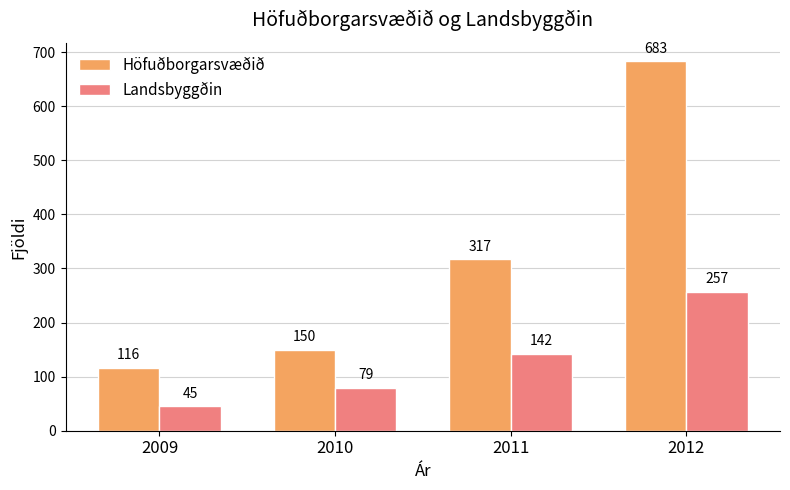

What is the sum of all Höfuðborgarsvæðið values?

1266